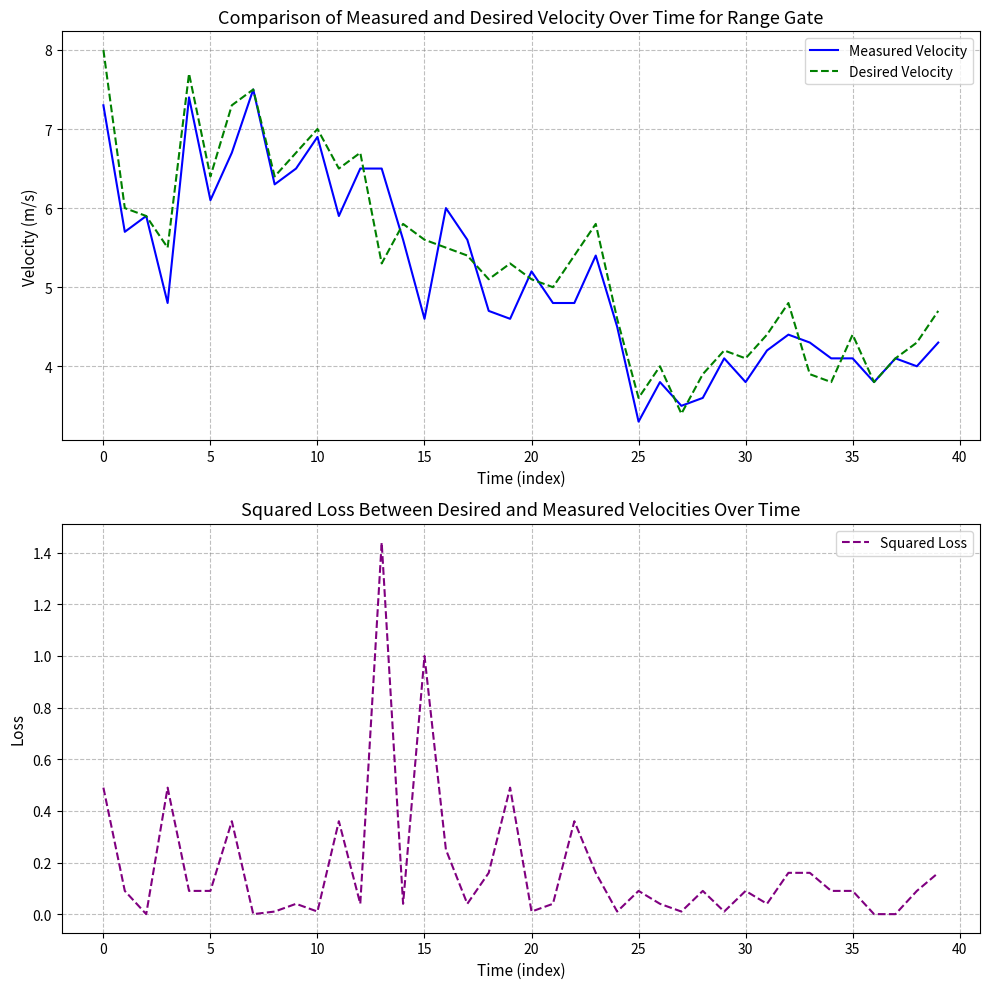

What are all the series names shown in the legend?

Measured Velocity, Desired Velocity, Squared Loss